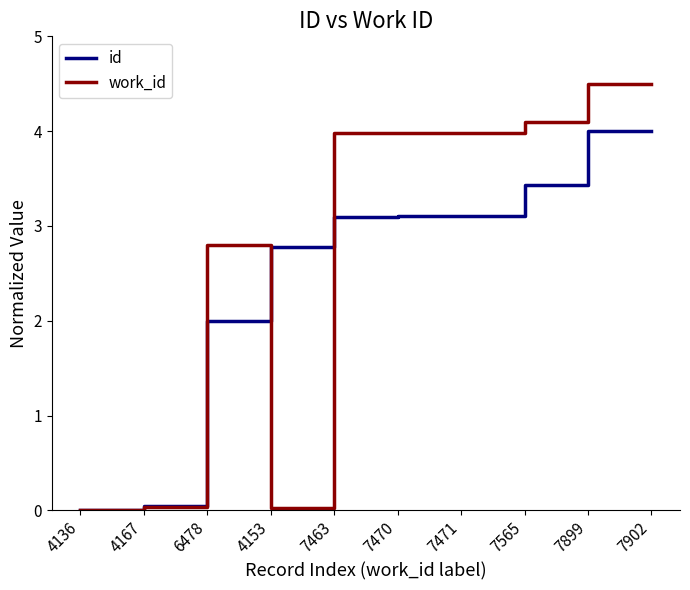

What is the difference between the work_id values at 7899 and 6478?

1.7